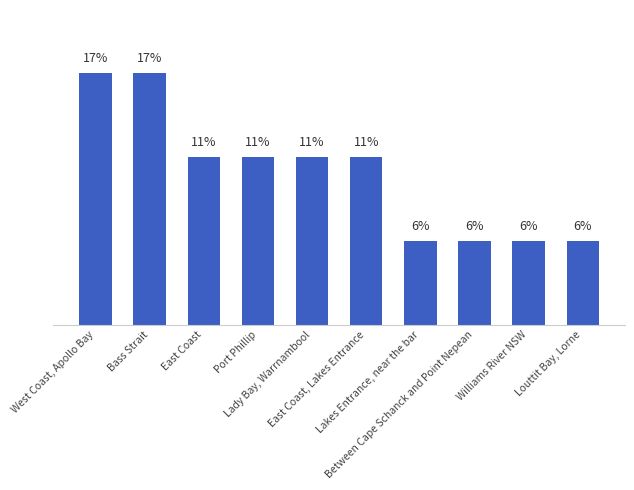

Does the chart contain stacked bars?

No